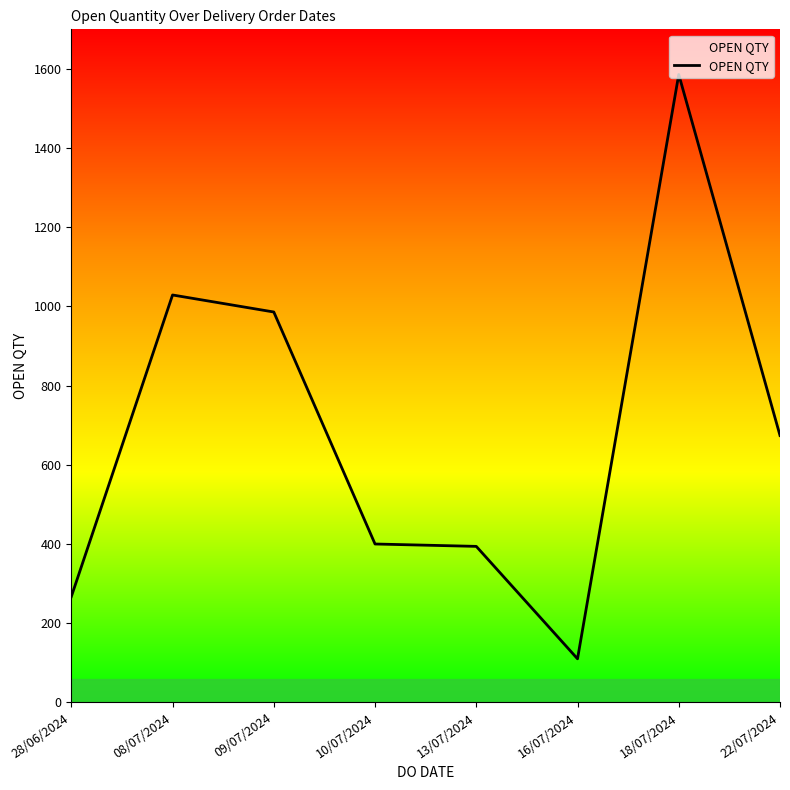

True or false: there are more than 0 points higher than both neighbors.

True